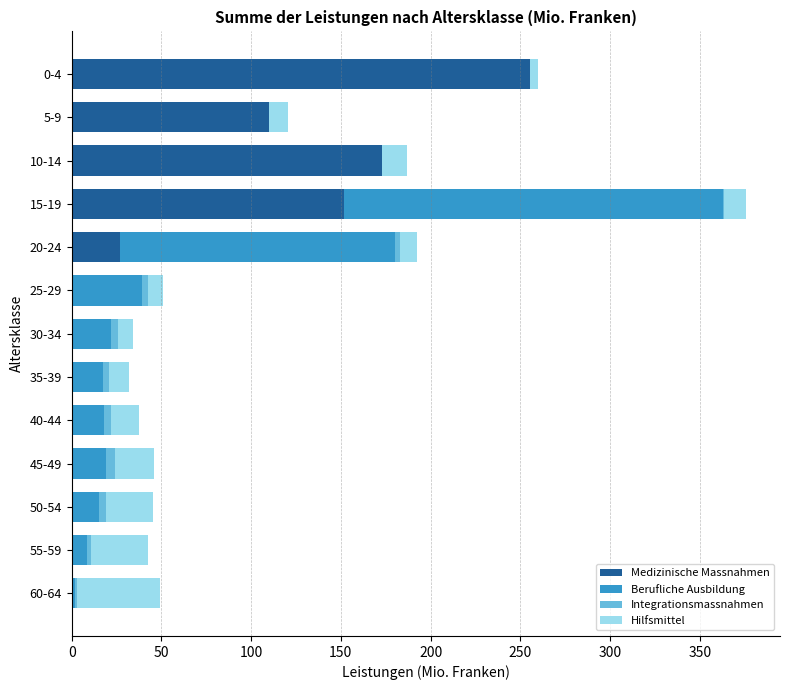

What is the total value across all series at 10-14?

186.7